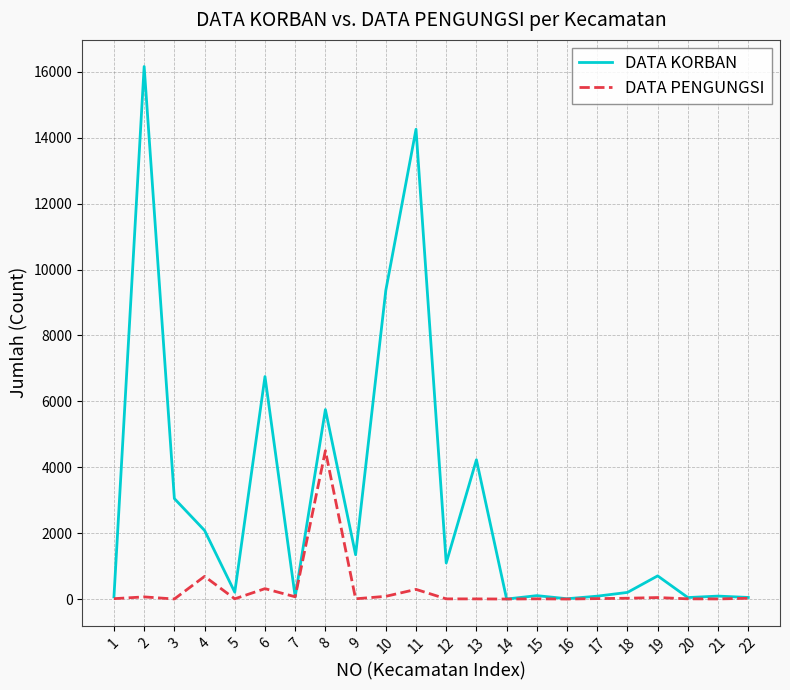

True or false: DATA KORBAN has a value of 5750 at 8.

True